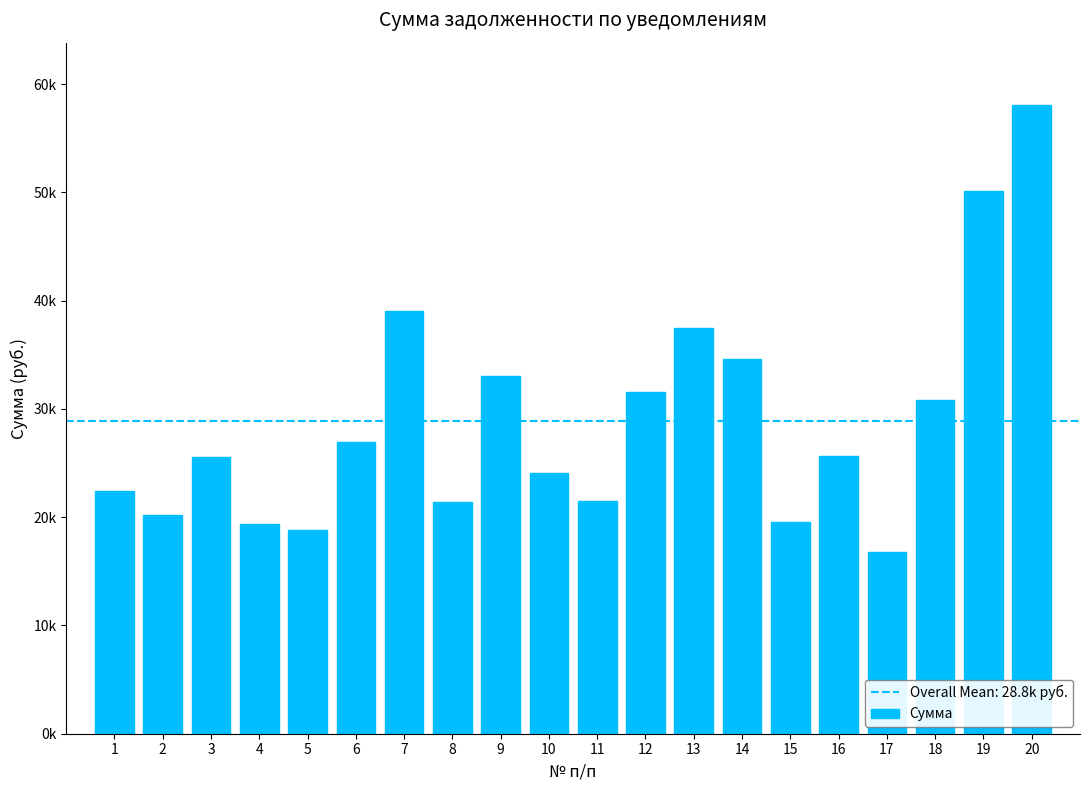

What is the average value?

28847.2